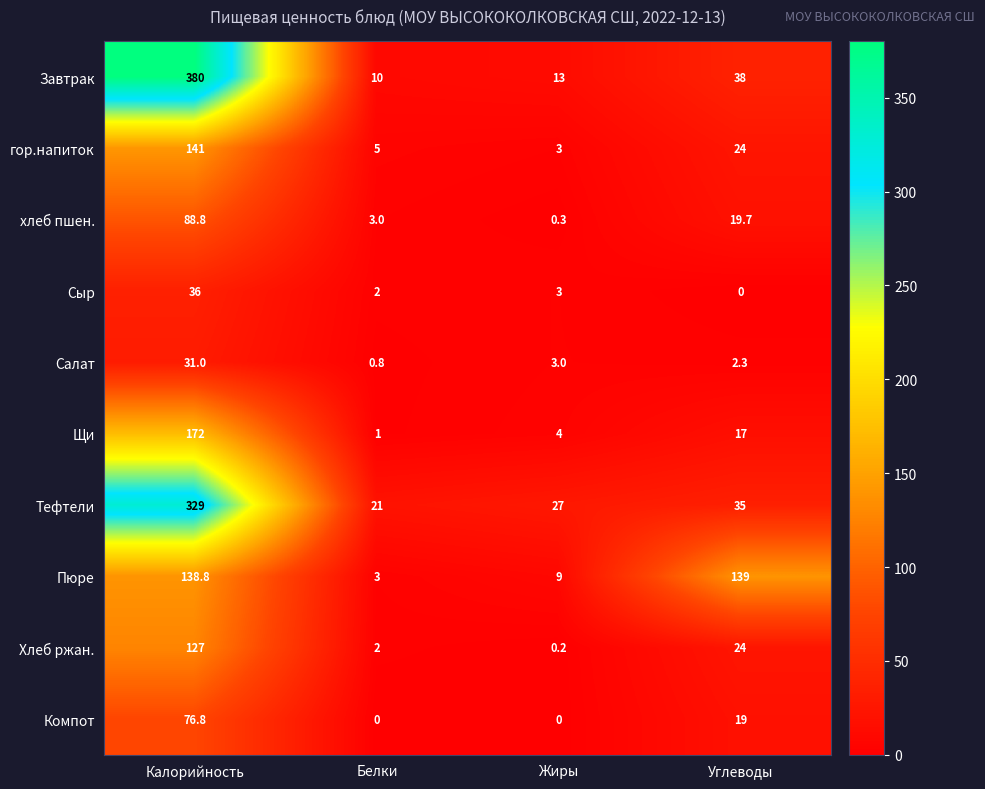

Which series changed the most between Калорийность and Углеводы?

Завтрак